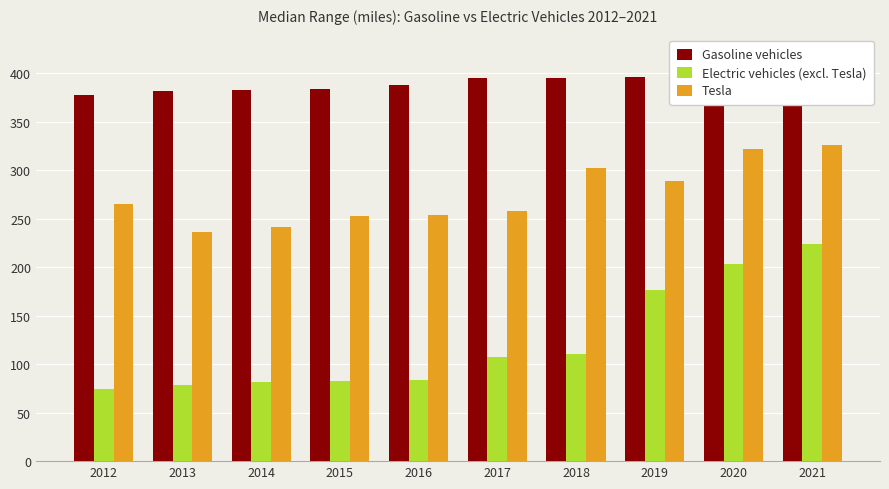

What is the total value across all series at 2016?

725.0